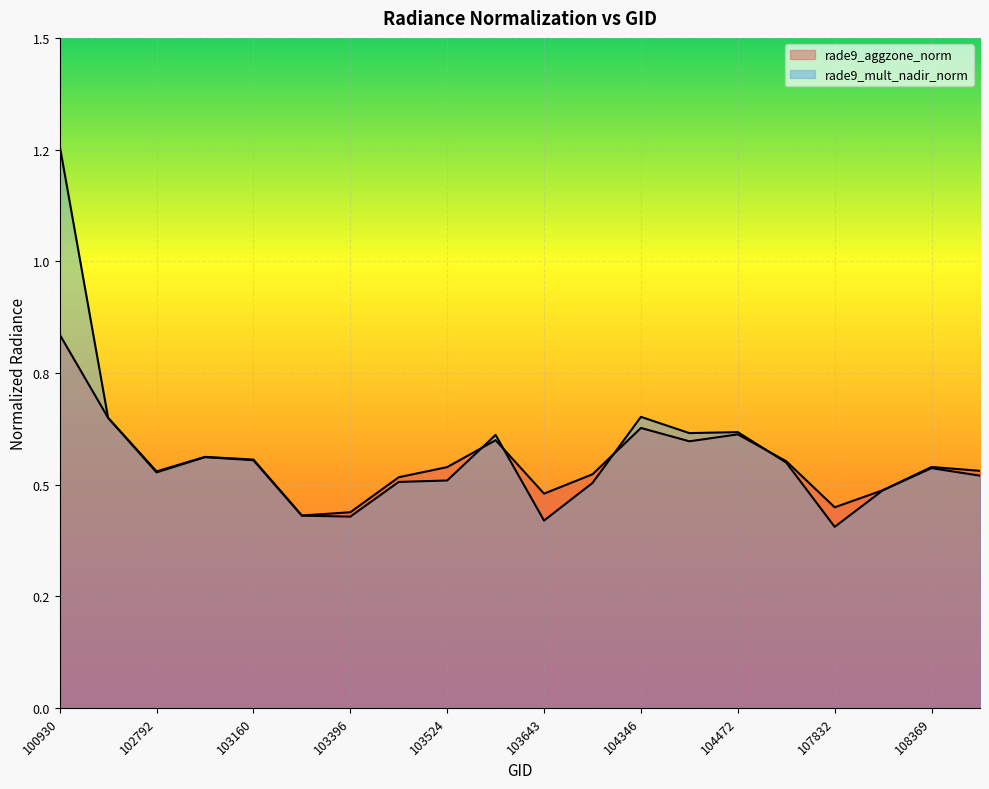

List the series in order of their overall mean, highest first.

rade9_mult_nadir_norm, rade9_aggzone_norm